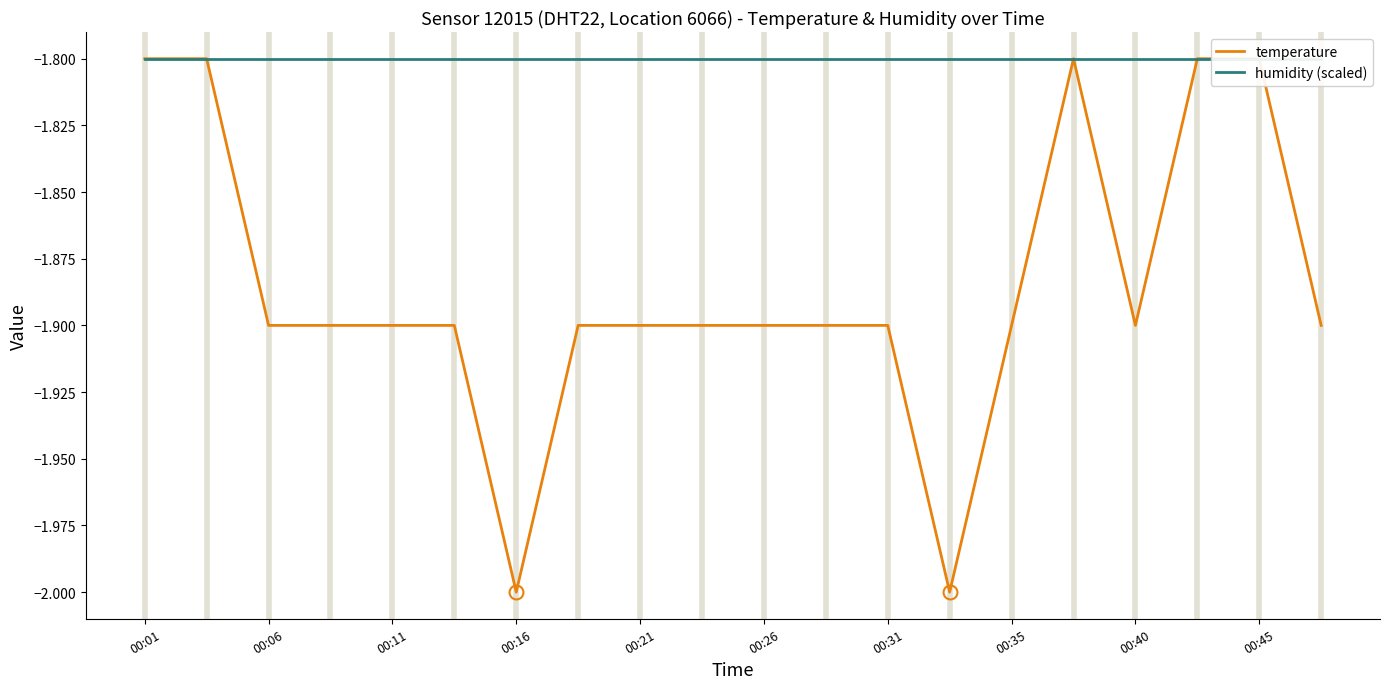

Reading right to left, transcribe all the data shown in this chart.

temperature: -1.9	-1.8	-1.8	-1.9	-1.8	-1.9	-2.0	-1.9	-1.9	-1.9	-1.9	-1.9	-1.9	-2.0	-1.9	-1.9	-1.9	-1.9	-1.8	-1.8
humidity (scaled): -1.8	-1.8	-1.8	-1.8	-1.8	-1.8	-1.8	-1.8	-1.8	-1.8	-1.8	-1.8	-1.8	-1.8	-1.8	-1.8	-1.8	-1.8	-1.8	-1.8